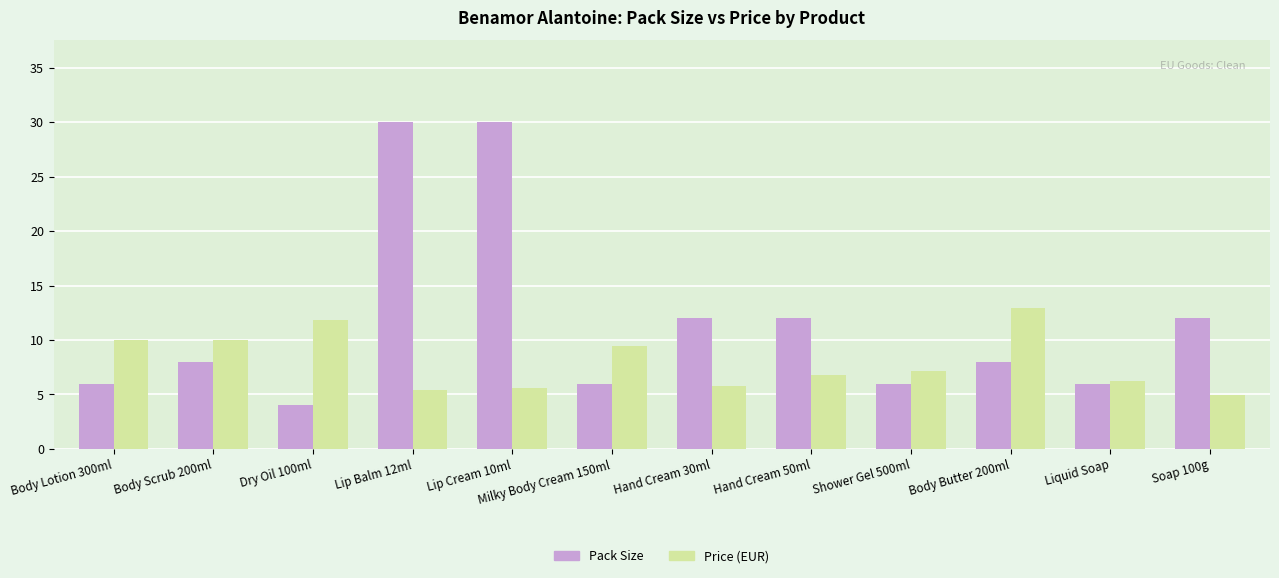

What is the difference between the second highest and minimum values in the Price (EUR) series?

6.9